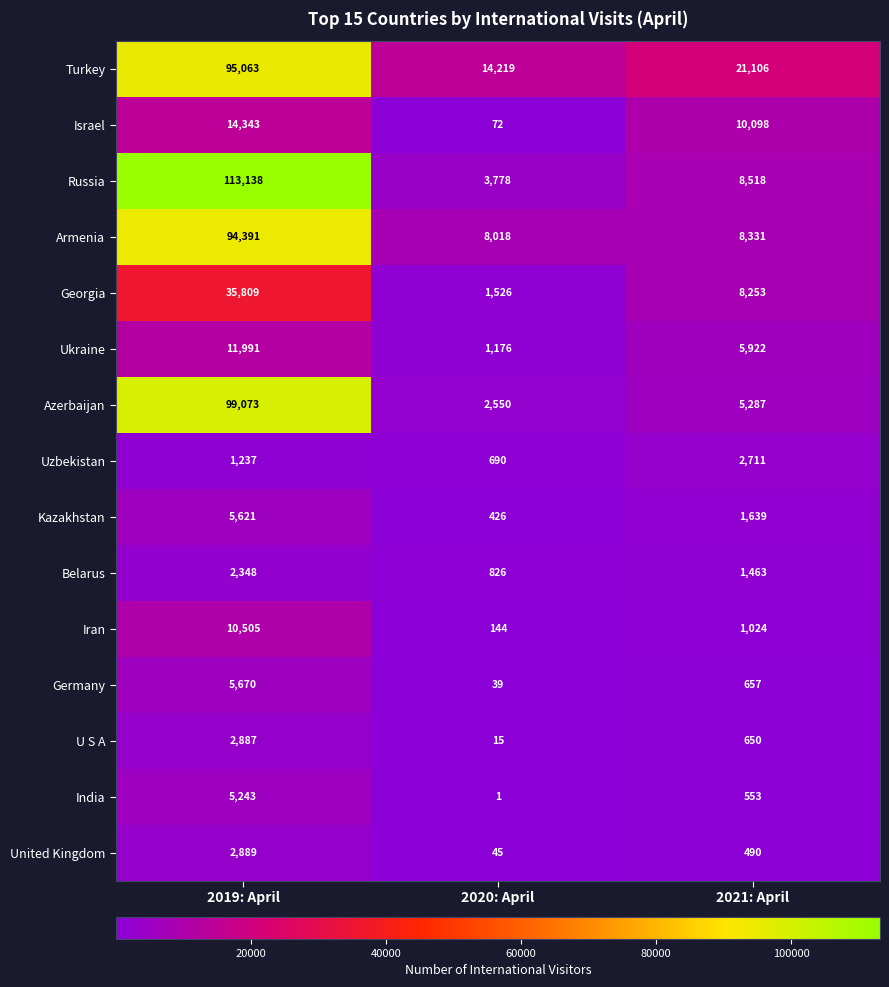

What is the total value across all series at 2019: April?

500208